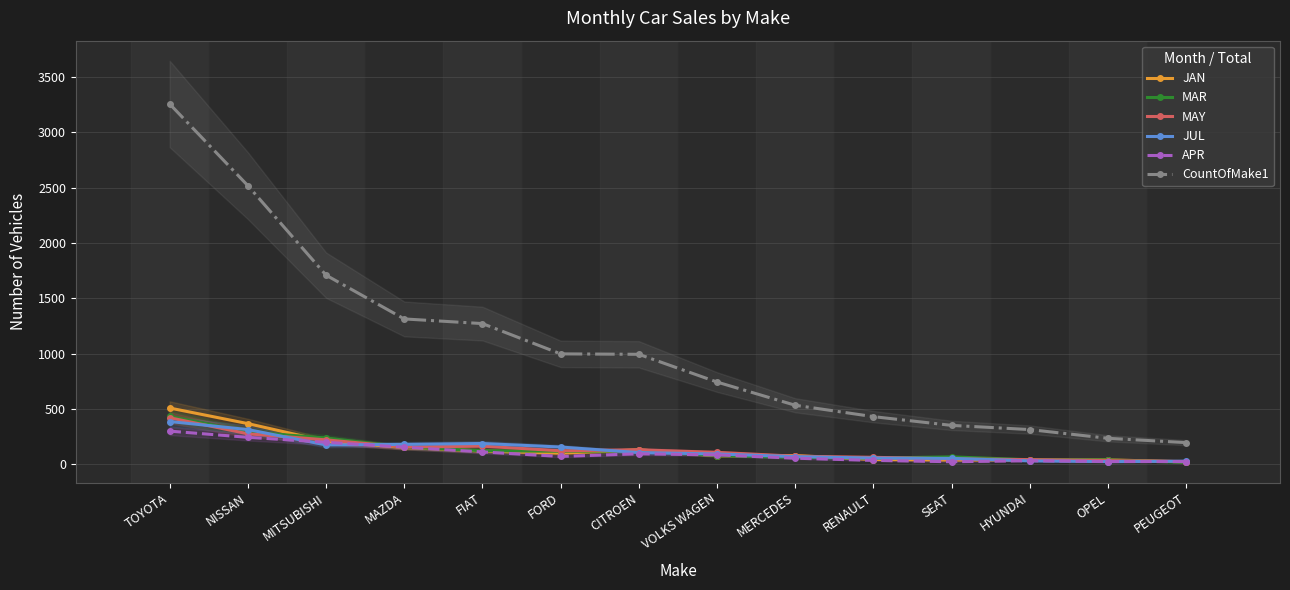

Which series changed the most between FIAT and CITROEN?

CountOfMake1